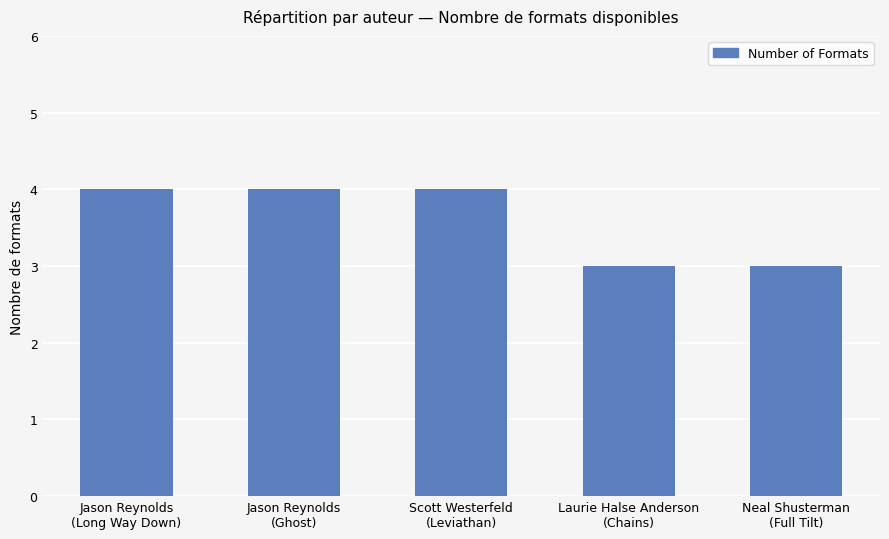

The value at Neal Shusterman
(Full Tilt) is 3. True or false?

True